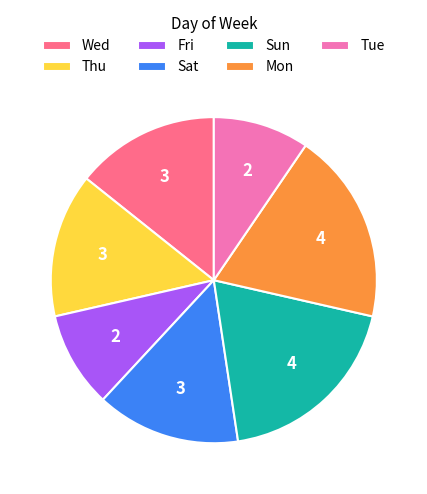

Does any single category account for the majority?

No